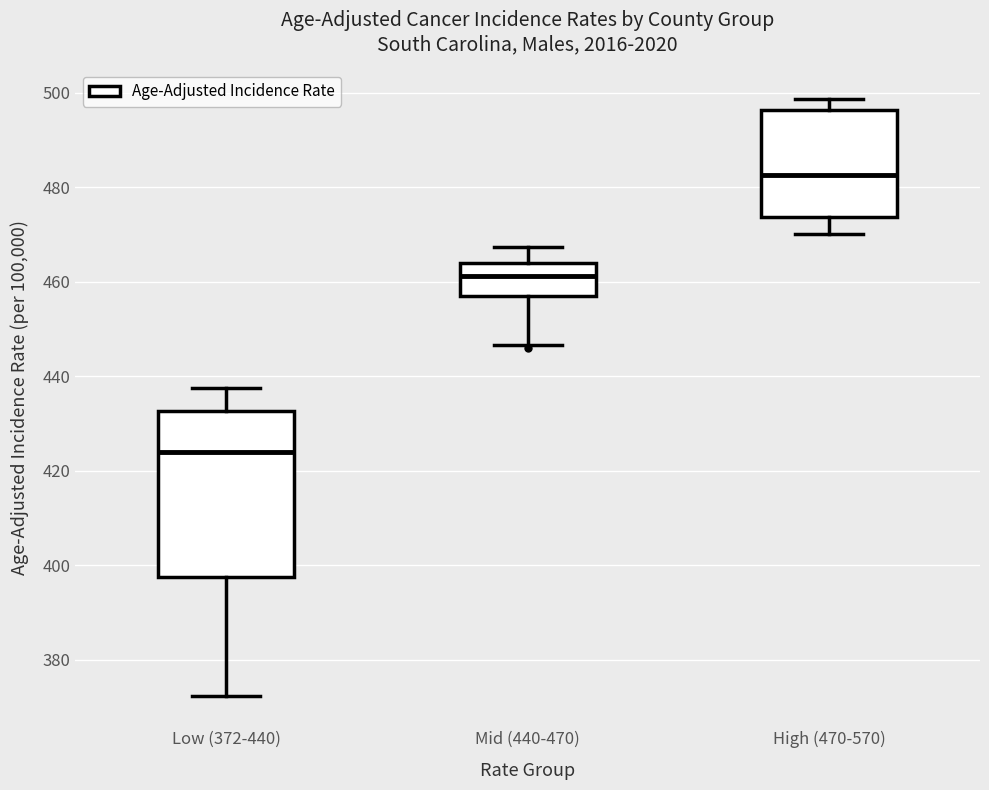

Which box's median line is the highest?

High (470-570)